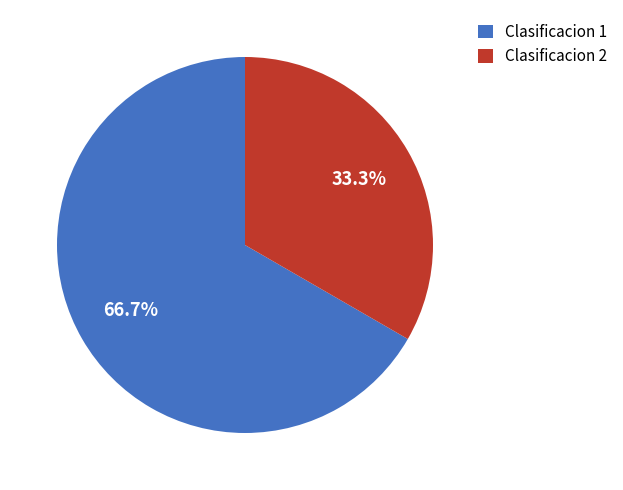

What portion of the pie excludes Clasificacion 1?

33.3%